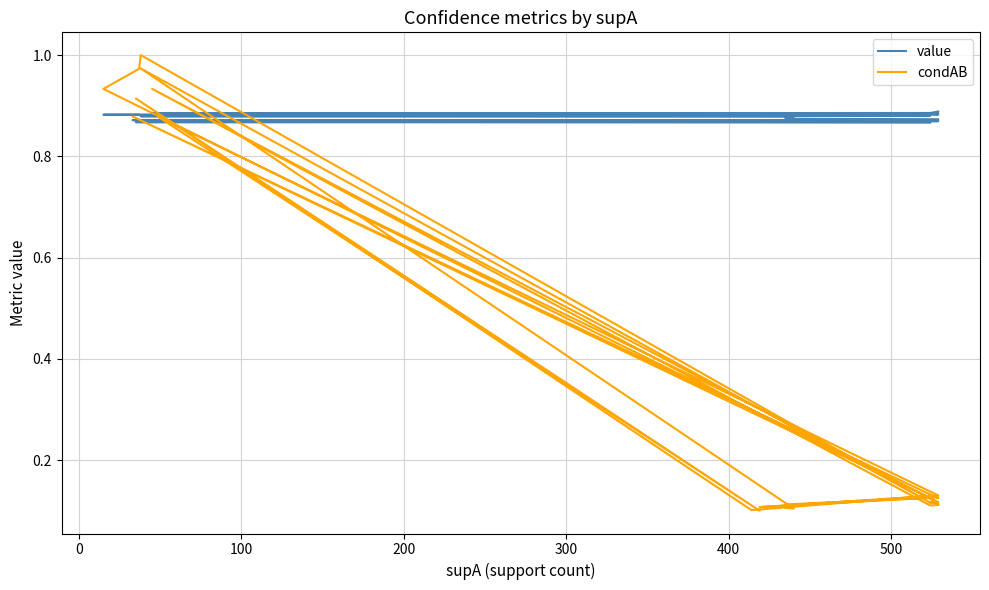

True or false: value and condAB intersect in this chart.

True